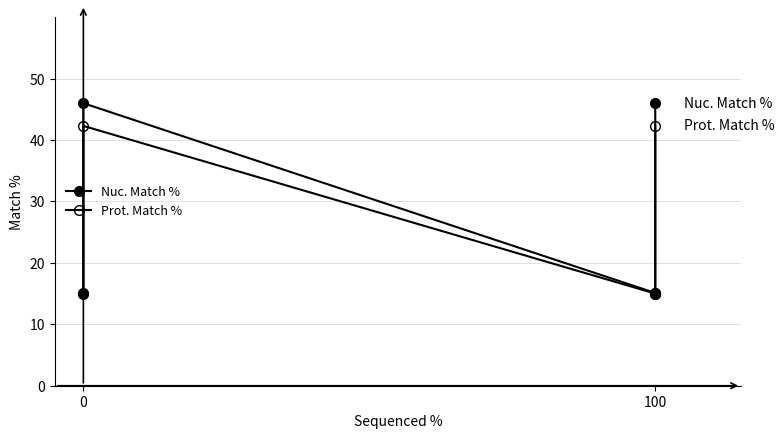

What is the difference between the highest and lowest values at 0?

0.1